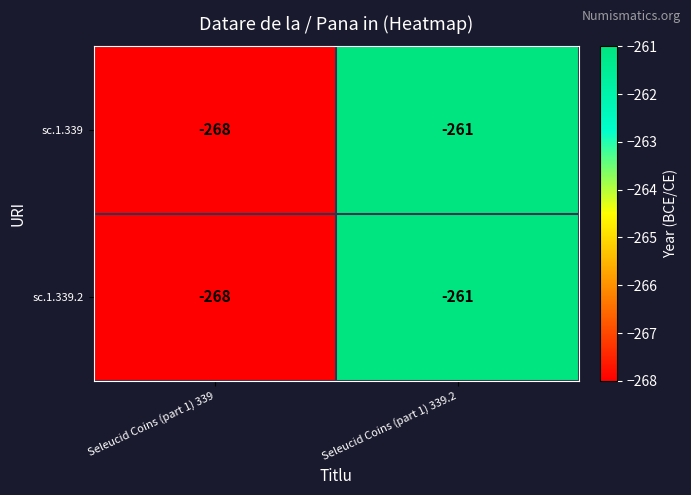

At how many categories does at least one series exceed -262?

1